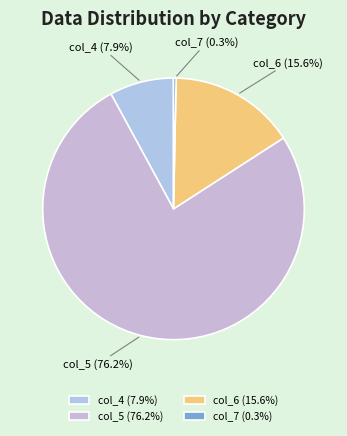

Which has a higher value, col_6 or col_4?

col_6